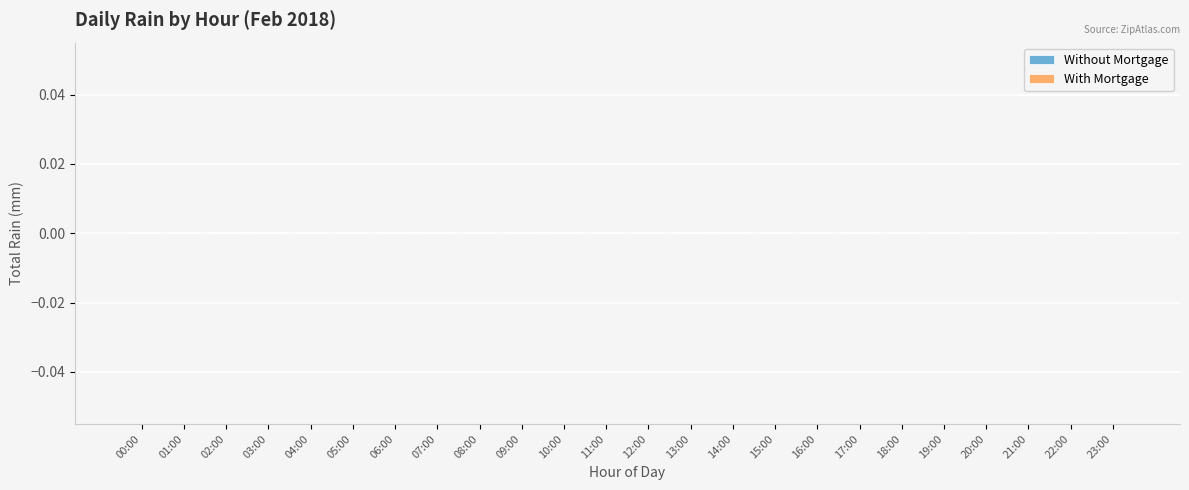

What position from the right is 09:00?

15